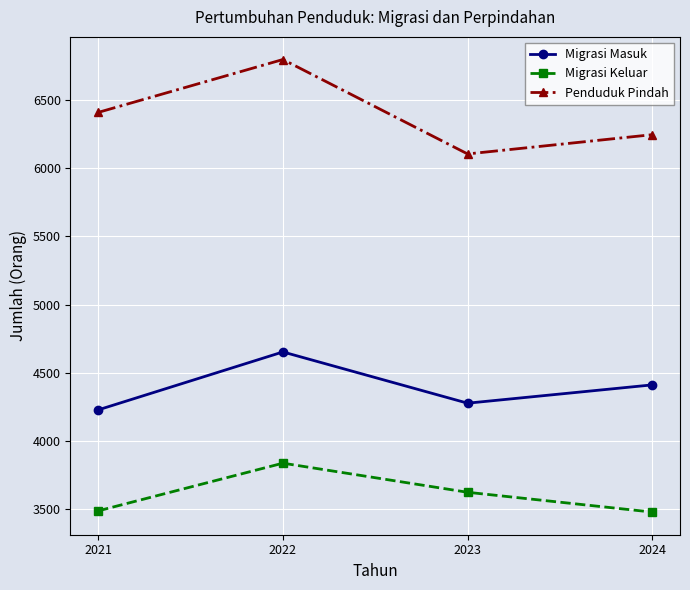

What is the difference between the highest and lowest values at 2024?

2762